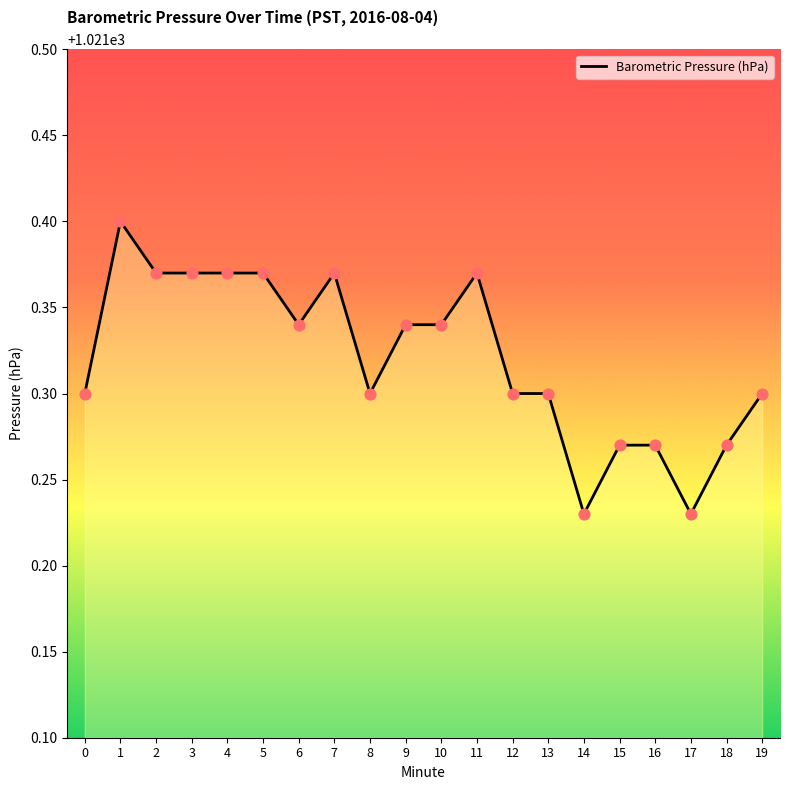

Approximately how many times larger is the value at 7 compared to 6?

1.0